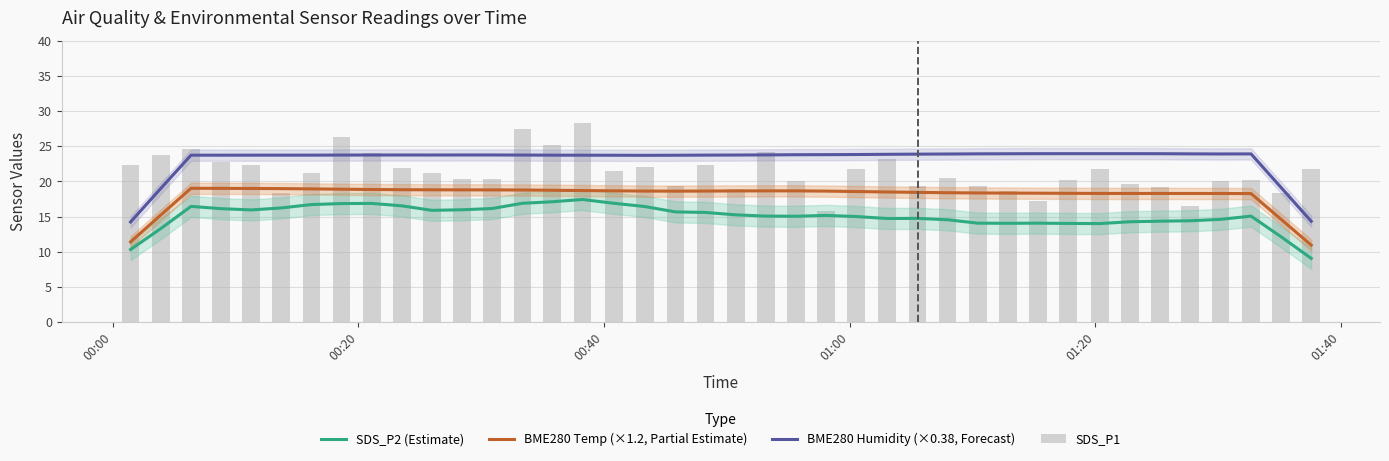

What is the label of the 40th bar from the right?

00:00